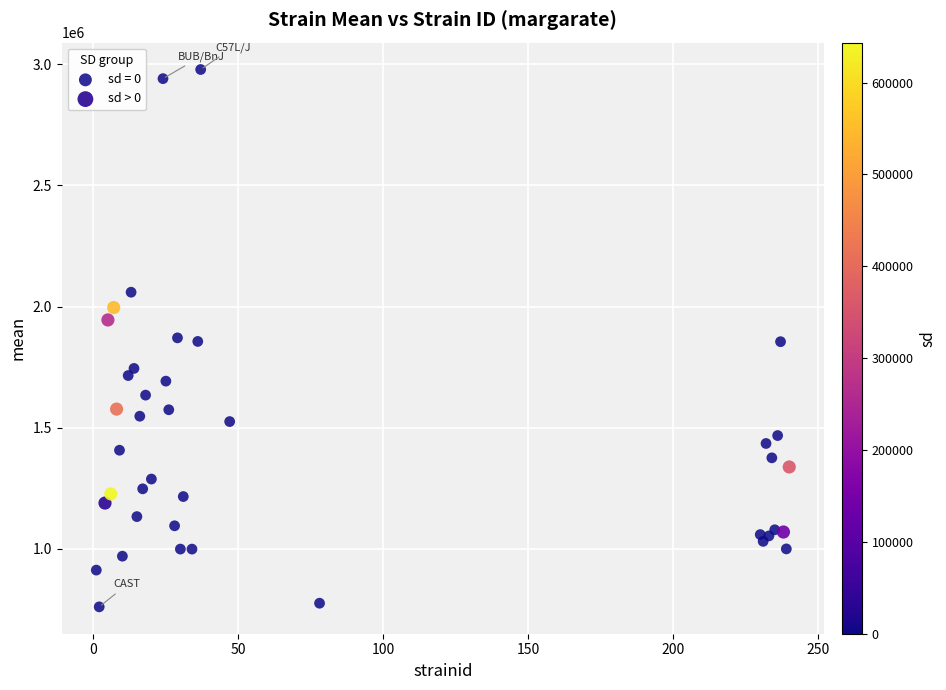

Which series reaches the minimum Y coordinate?

sd = 0